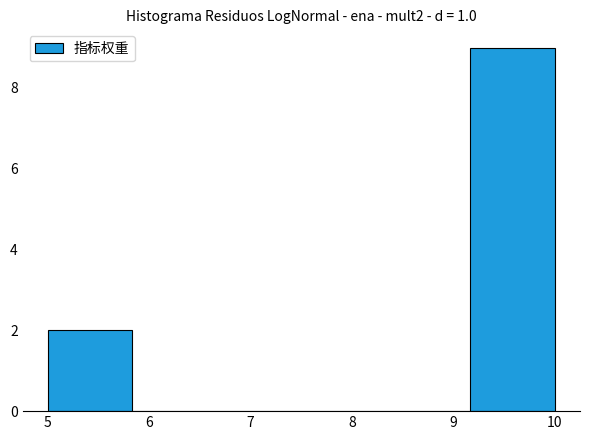

What is the height of the bar covering 5.0 to 5.8 on the x-axis? Neither the bar edges nor the heights are printed on the chart, so give them approximately, as read against the axes.

2